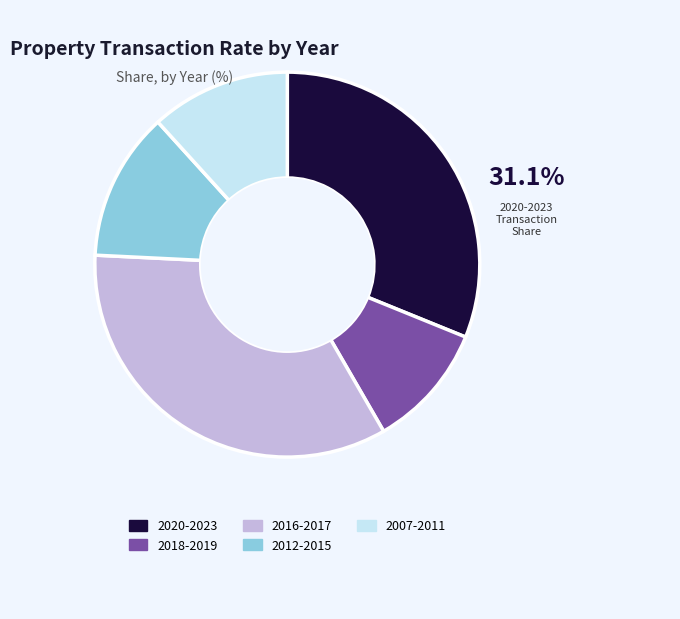

Rank the categories by value from lowest to highest.

2018-2019, 2007-2011, 2012-2015, 2020-2023, 2016-2017